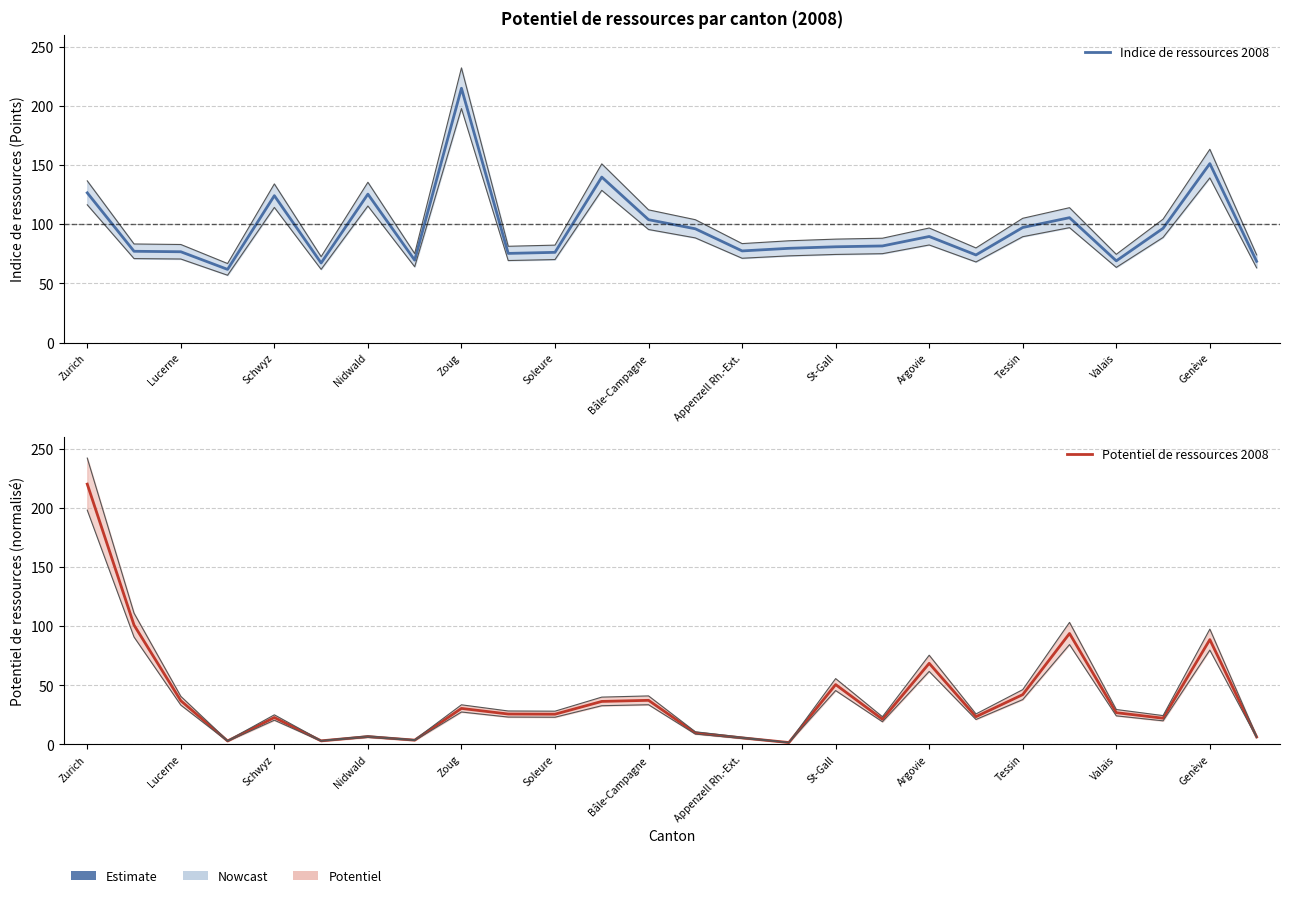

The Indice de ressources 2008 series shows 172.7 at 13. True or false?

False